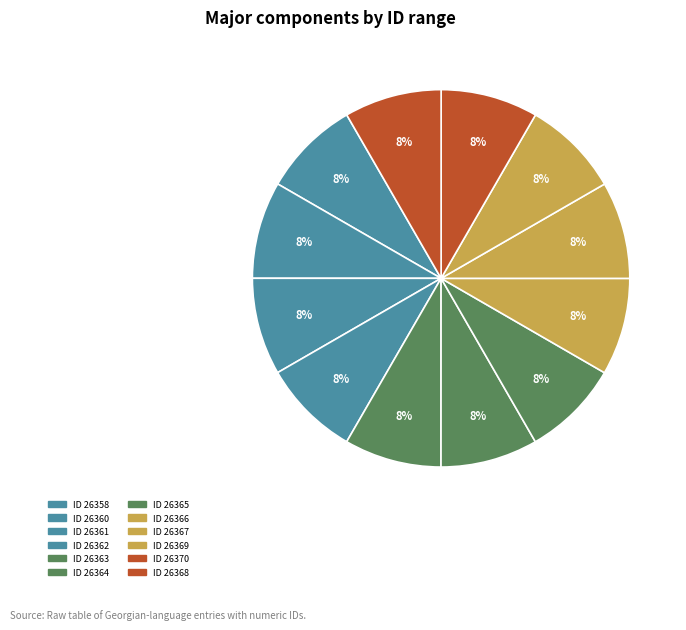

Count the number of slices in the pie.

12